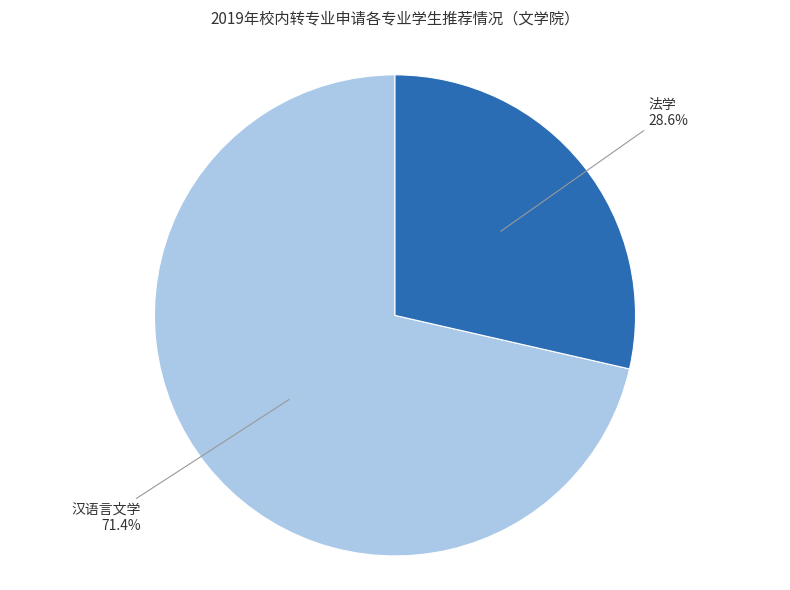

Is there any slice that represents more than half of the pie?

Yes